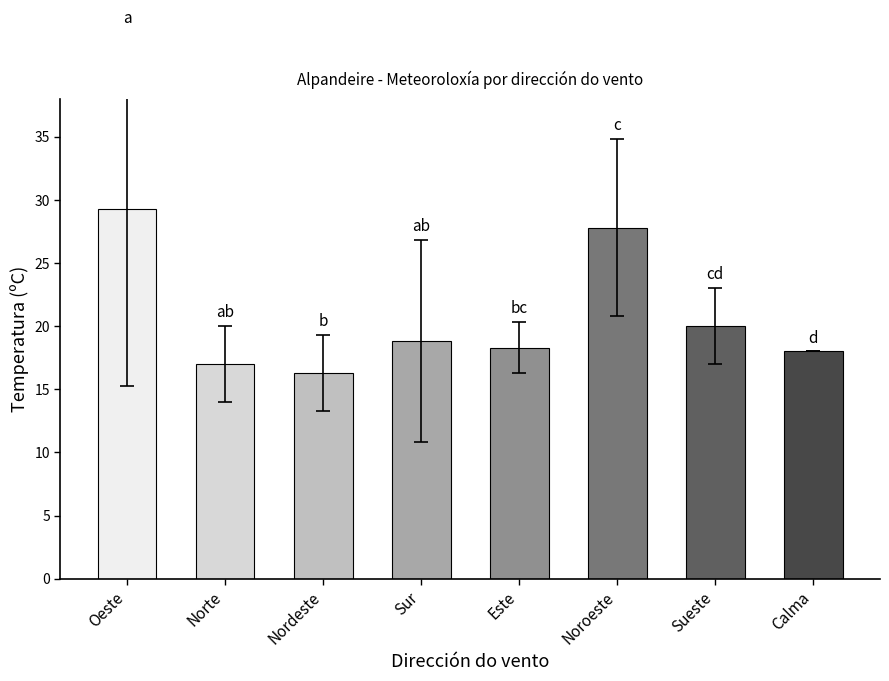

Reading left to right, what are all the values shown in this chart?

Oeste=29.3	Norte=17.0	Nordeste=16.3	Sur=18.8	Este=18.3	Noroeste=27.8	Sueste=20.0	Calma=18.0